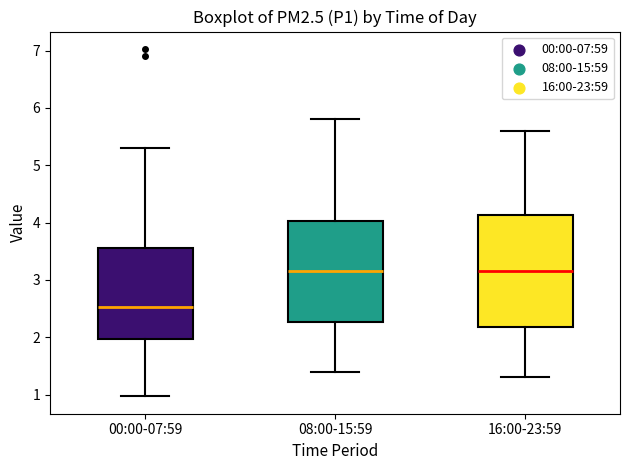

Reading left to right, transcribe this box plot: for each box, give where its median line is, the range the box spans, and where its two whiskers end, as read against the y-axis. The values are not printed on the chart, so give them approximately, as read against the axis.

00:00-07:59: median 2.5, box 2.0 to 3.6, whiskers 1.0 to 5.3
08:00-15:59: median 3.2, box 2.3 to 4.0, whiskers 1.4 to 5.8
16:00-23:59: median 3.2, box 2.2 to 4.1, whiskers 1.3 to 5.6